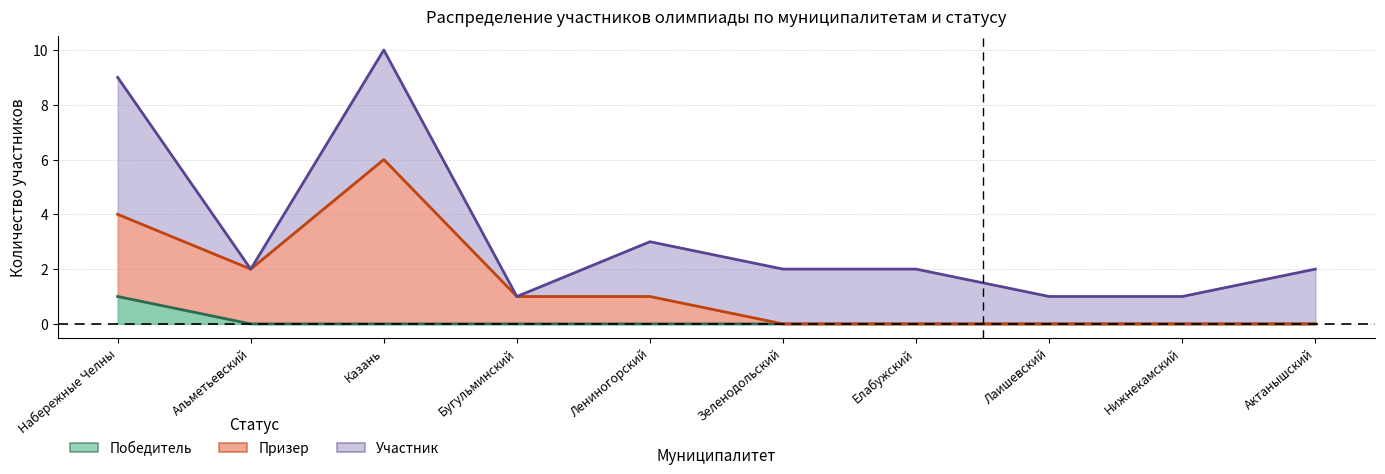

Where is Призер (накопленно) nearest to the value 3?

Набережные Челны